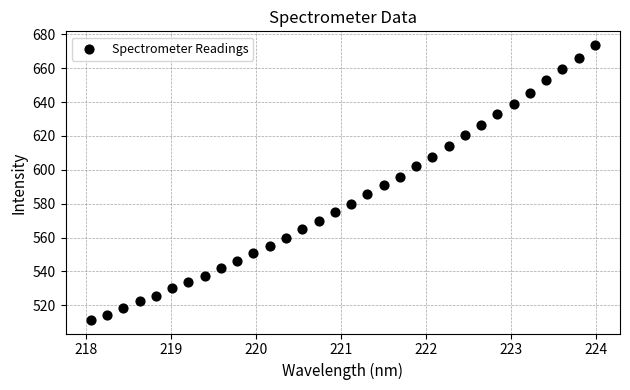

What is the range of X values (max minus min)?

5.9